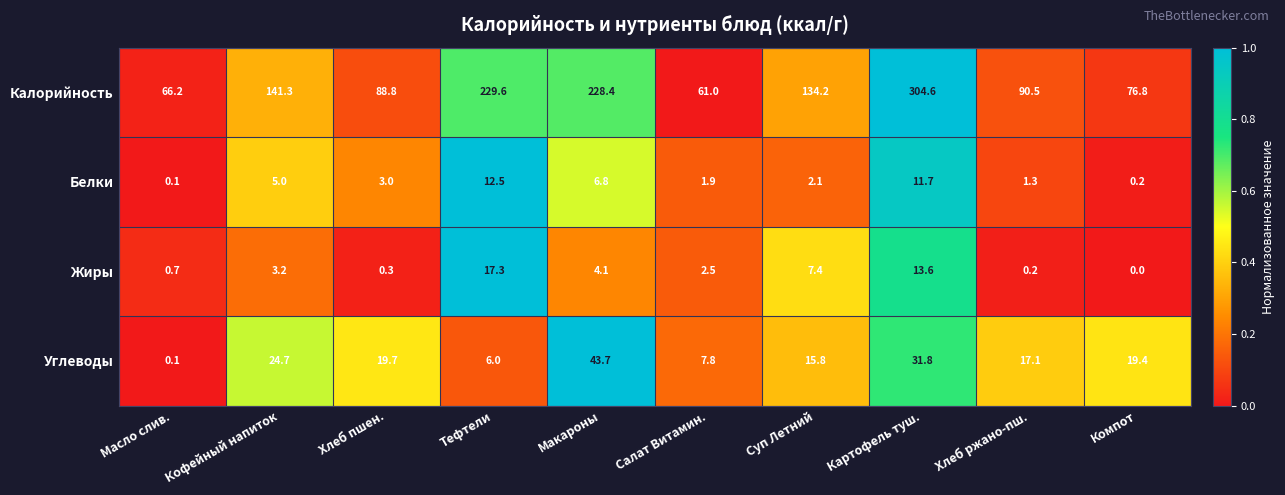

The Белки series shows 2.9 at Суп Летний. True or false?

False